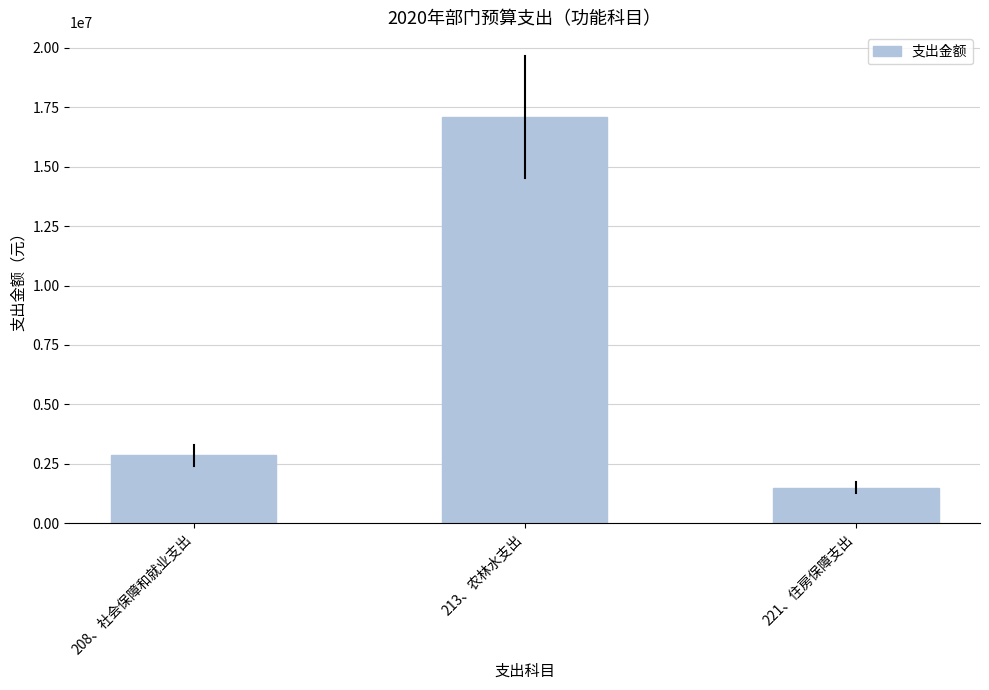

The chart shows a value of 17101134.0 at 213、农林水支出. True or false?

True